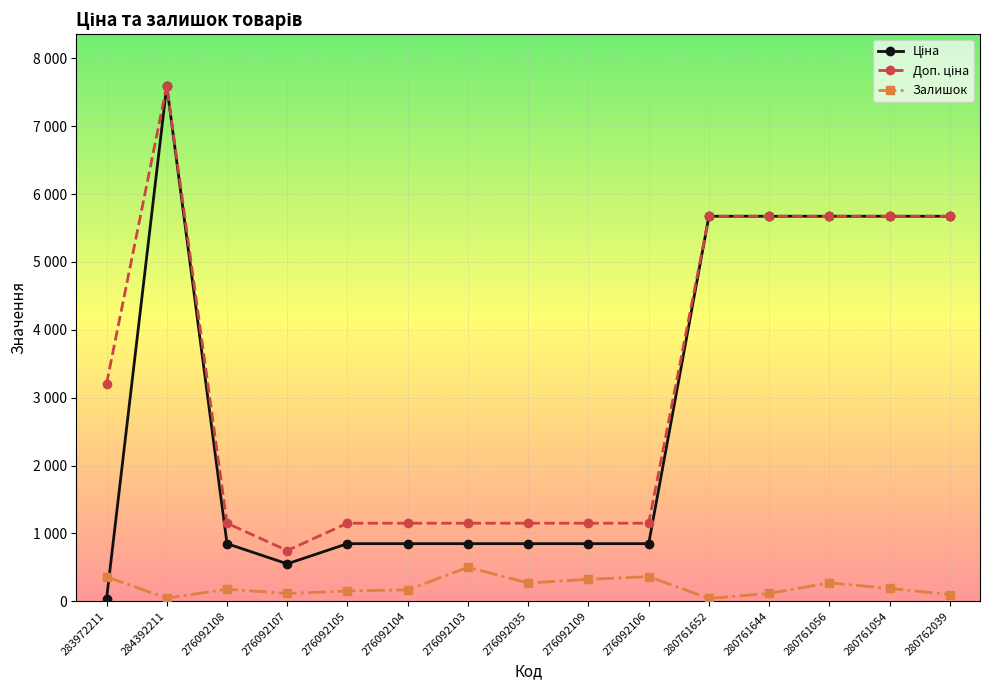

Is it true that Доп. ціна equals 1833.1 at 276092104?

False